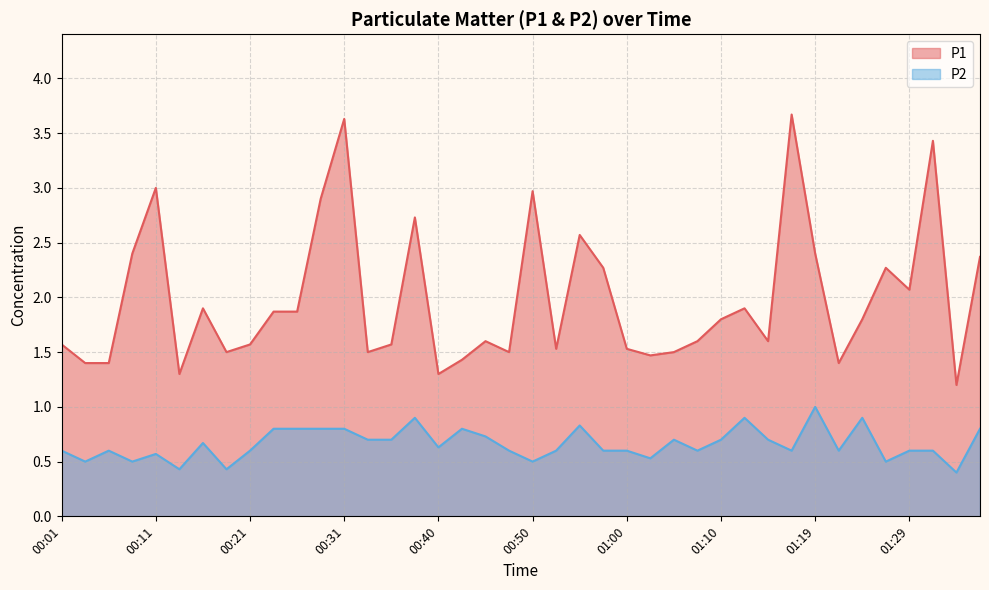

How many lines are shown in the chart?

2